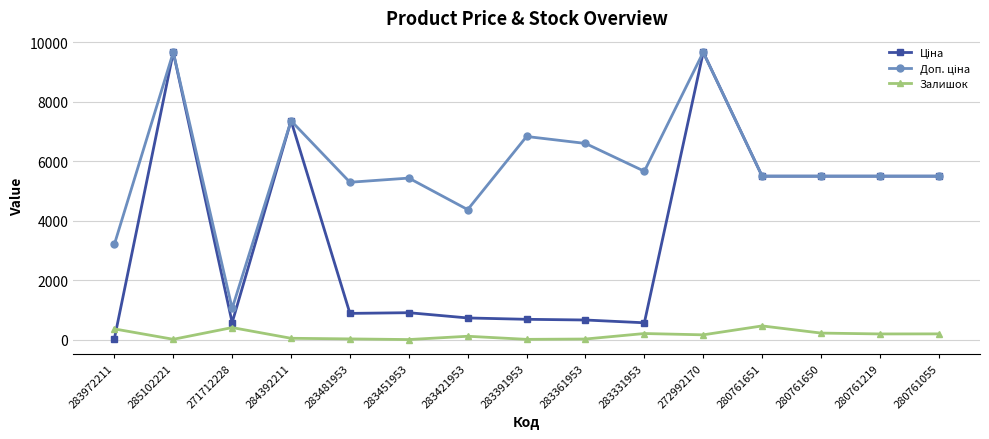

What is the spread (max minus min) of values at 280761651?

5036.3